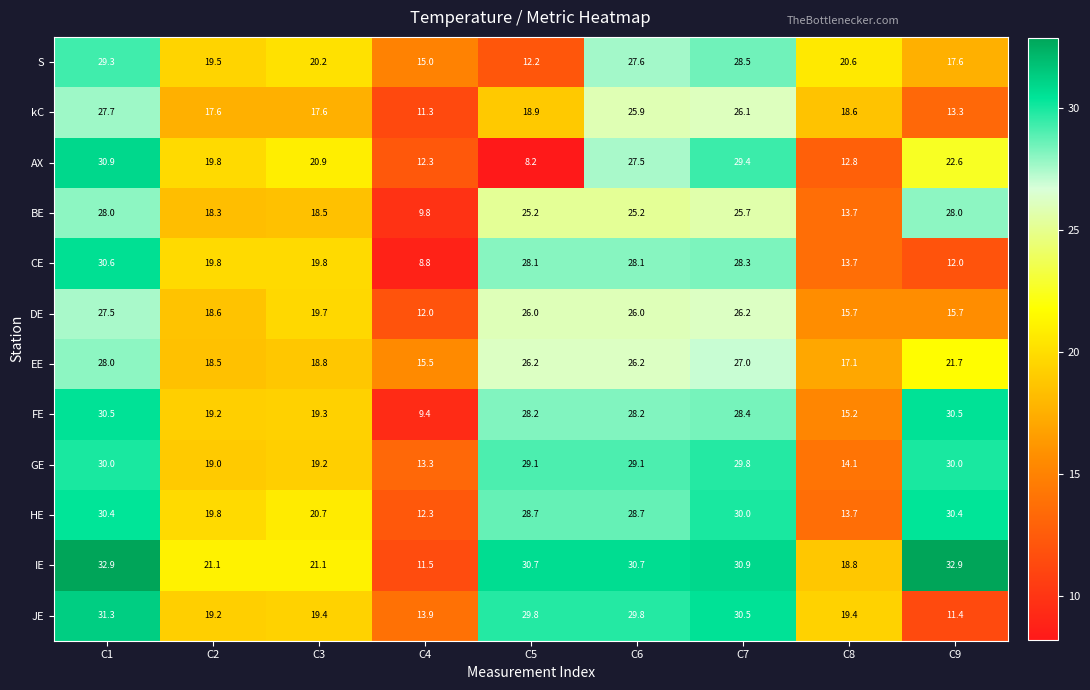

What is the spread (max minus min) of values at C6?

5.5